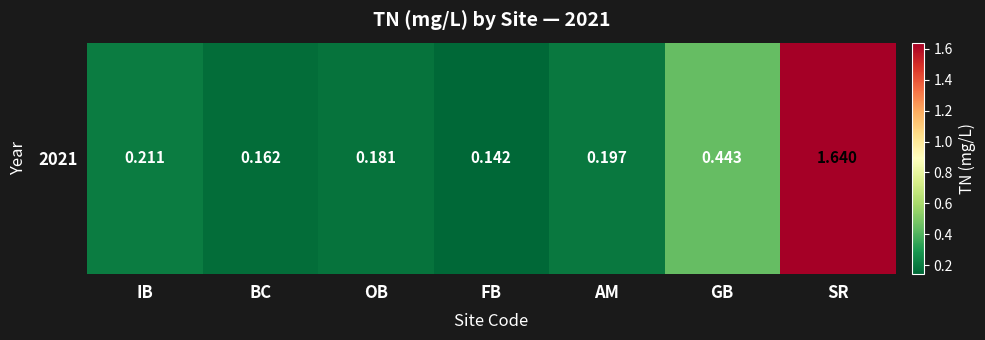

What is the average value?

0.4